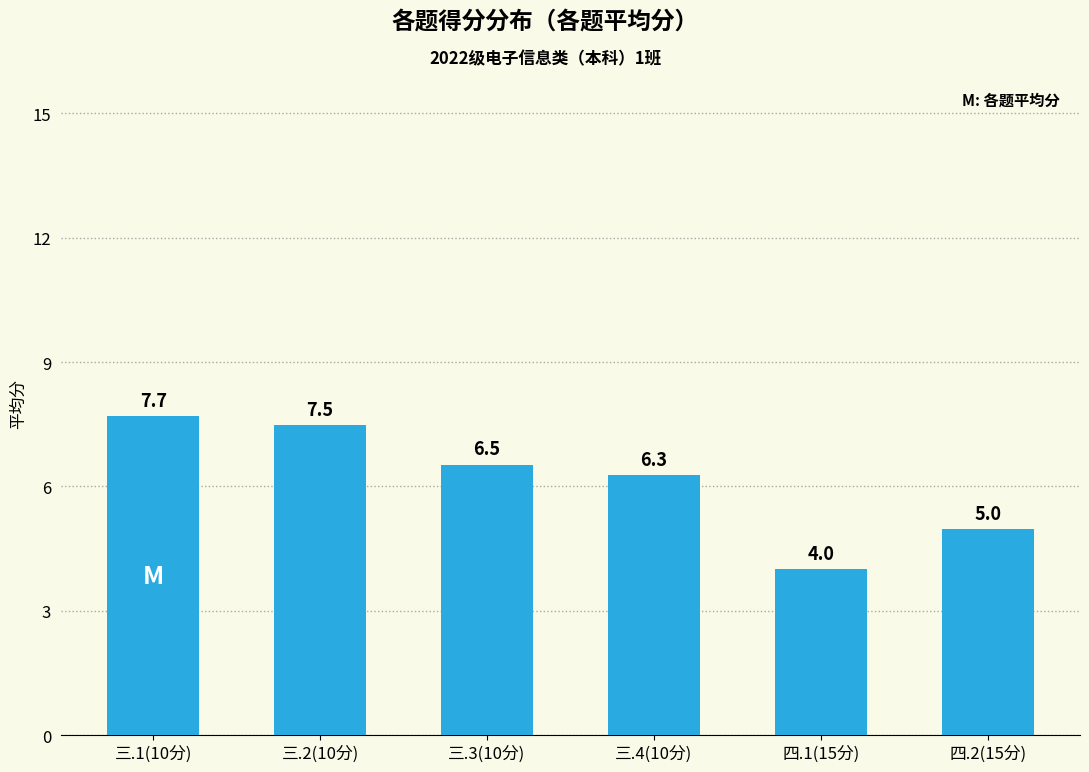

What is the value of the 1st bar from the left?

7.7